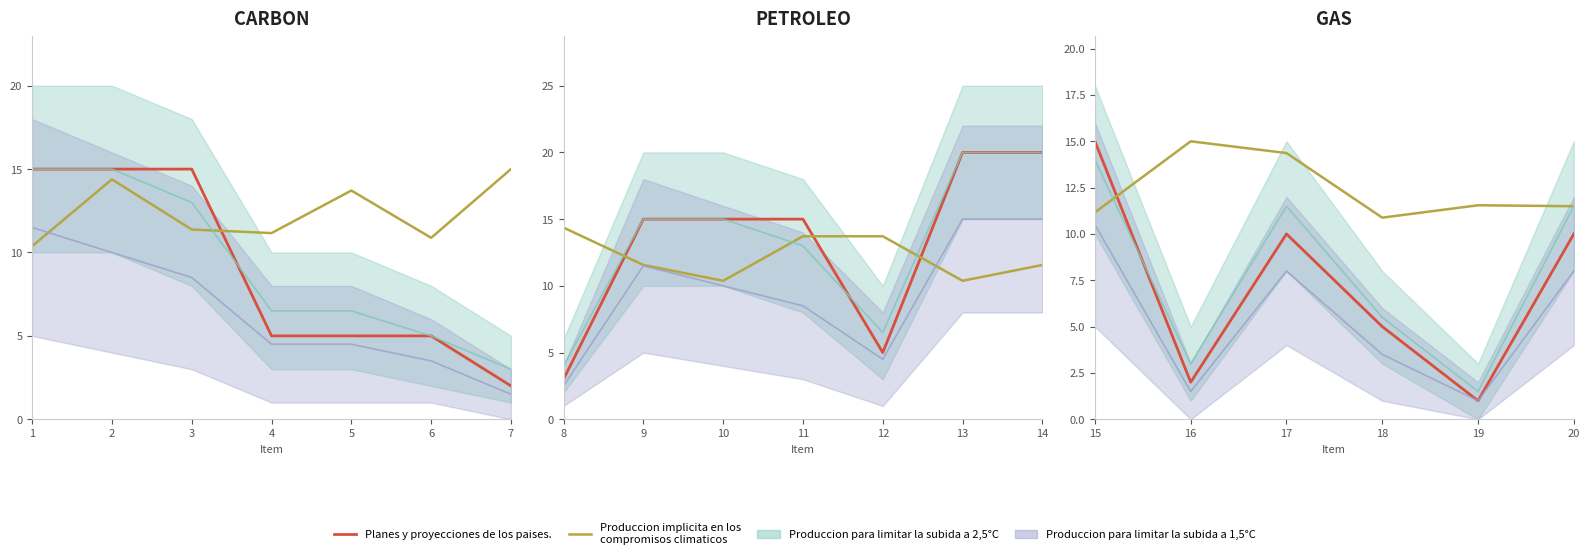

How many values in the Planes y proyecciones de los paises. series exceed 10?

1